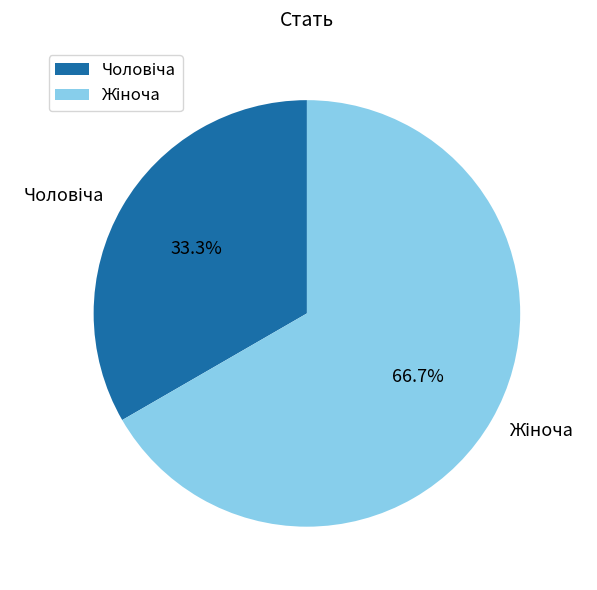

Is there any slice that represents more than half of the pie?

Yes